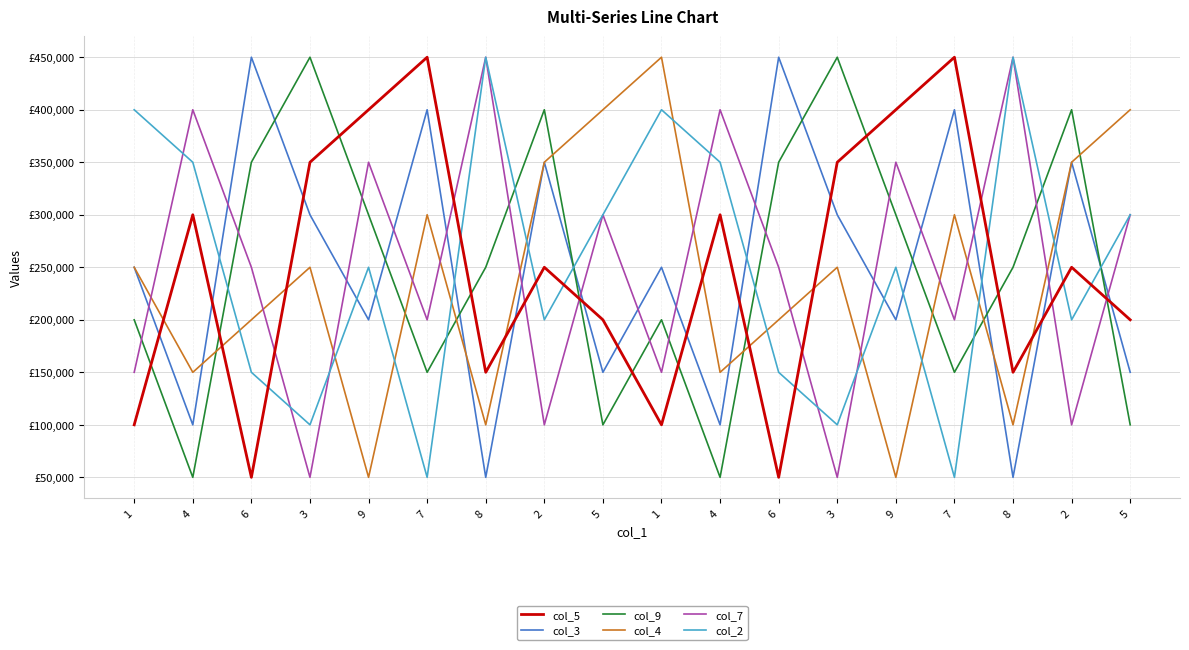

What is the sum of all col_5 values?

4500000